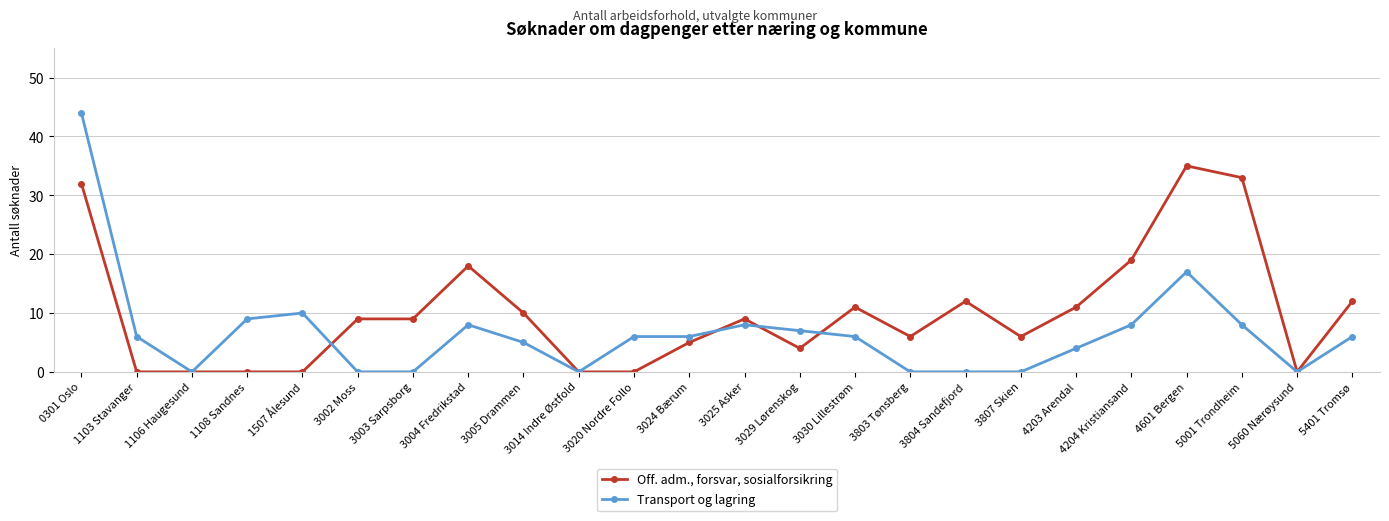

Is it true that Transport og lagring equals 0 at 3002 Moss?

True